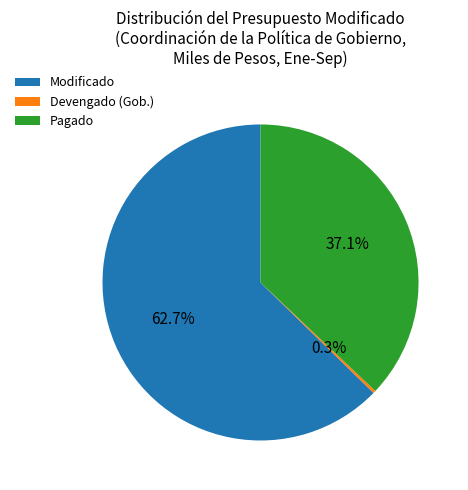

Between Pagado and Modificado, which is larger?

Modificado